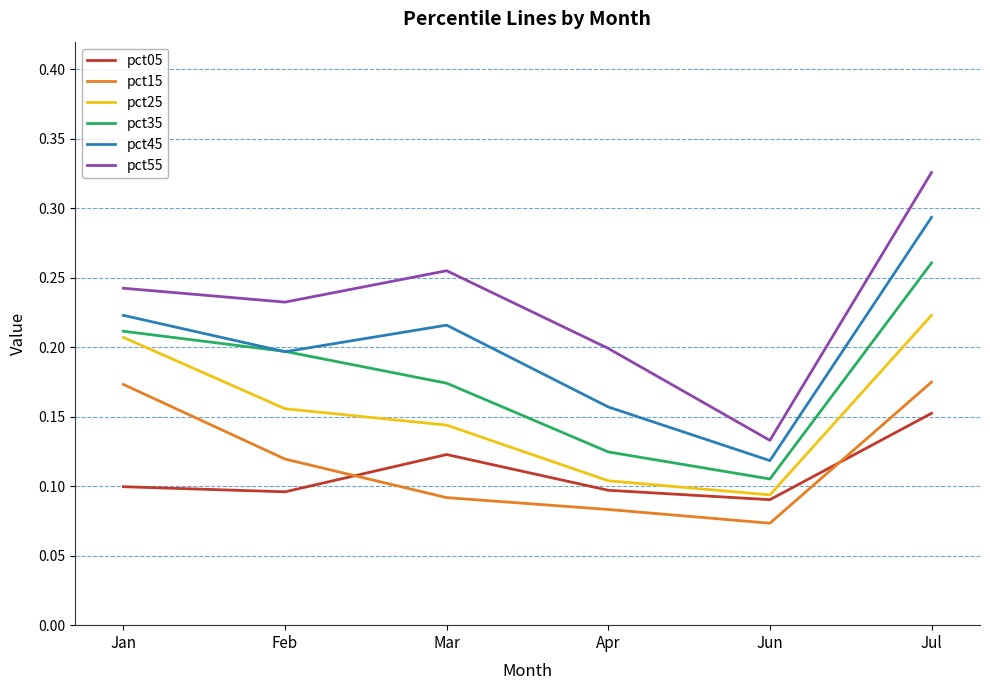

Between Jan and Mar, which series saw the biggest shift?

pct15